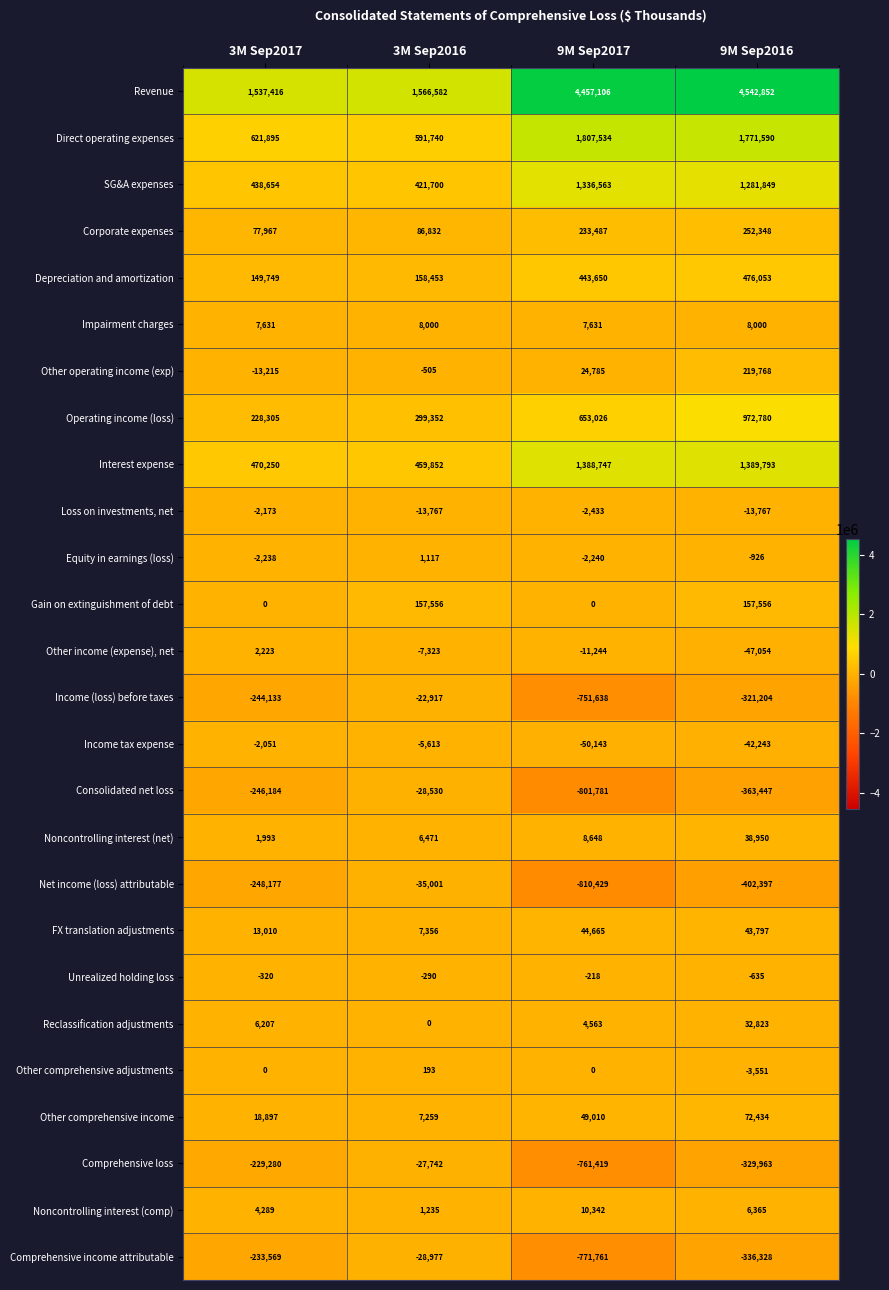

What is the difference between the second highest and minimum values in the Other comprehensive income series?

41751